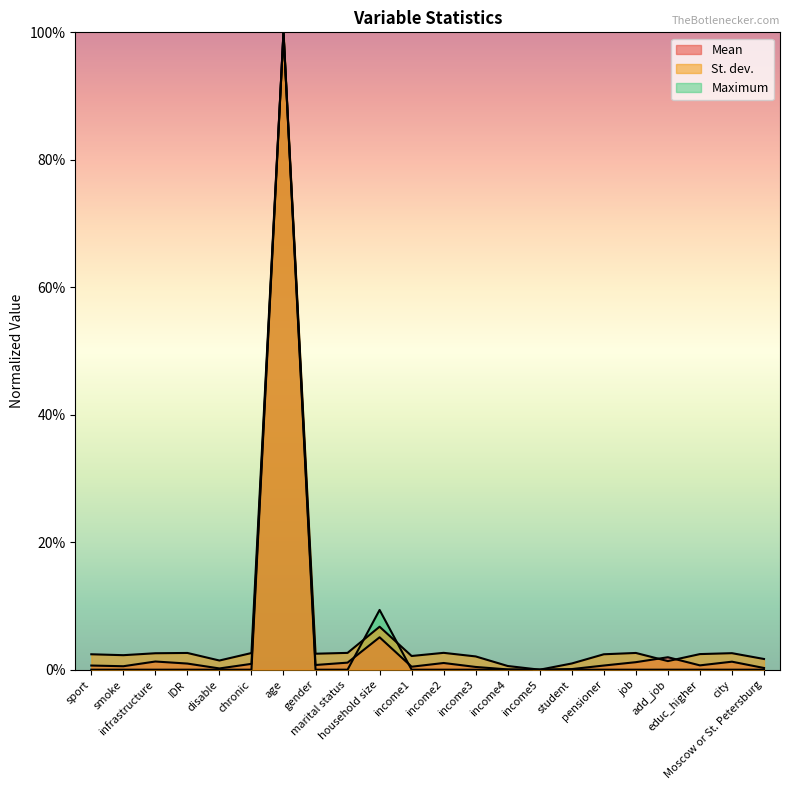

List the labels in order of St. dev. value, smallest first.

income5, income4, student, add_job, disable, Moscow or St. Petersburg, income3, income1, smoke, sport, pensioner, educ_higher, gender, infrastructure, city, chronic, IDR, job, marital status, income2, household size, age